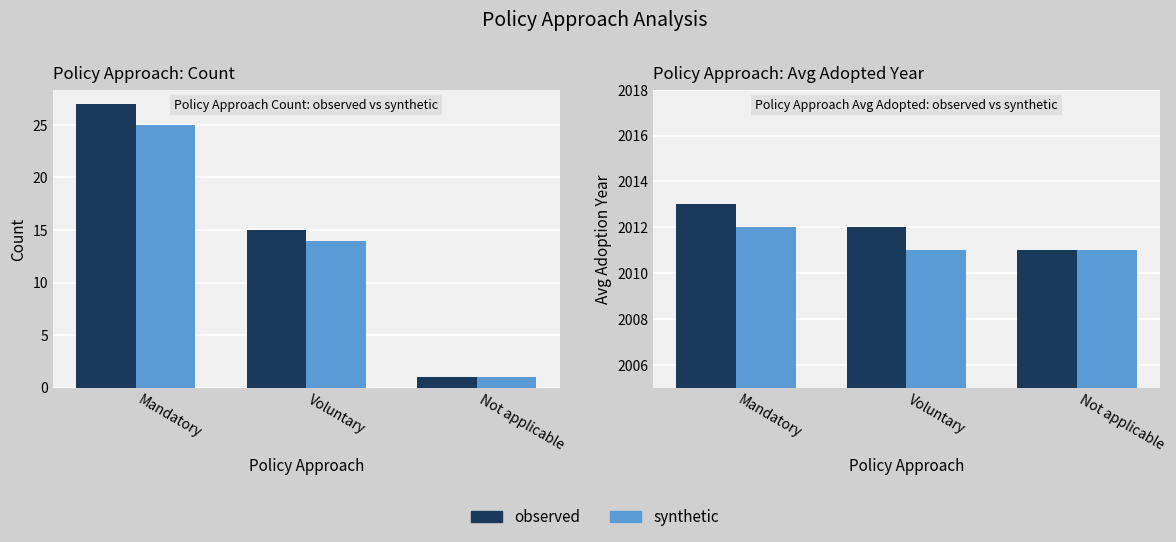

Count the synthetic values in the range 2011 to 2012.

3